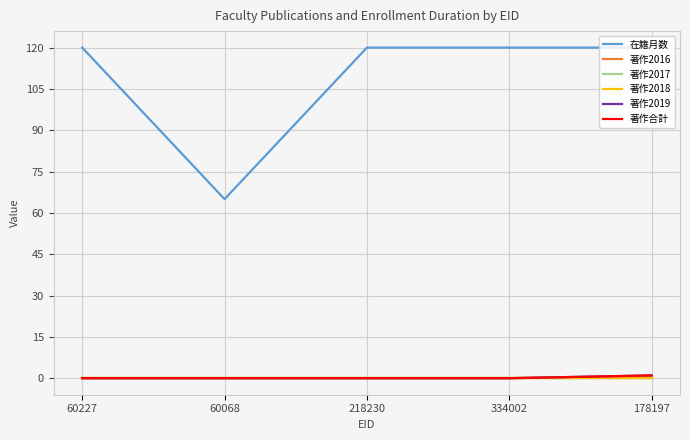

Is this an area chart (filled region under the line)?

No